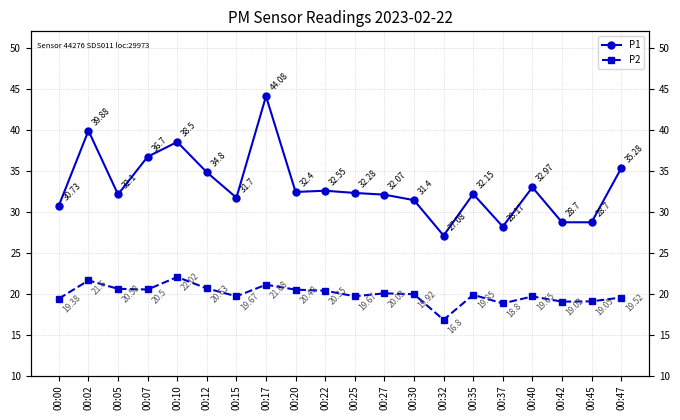

What is the difference between the maximum and minimum values in the P1 series?

17.0